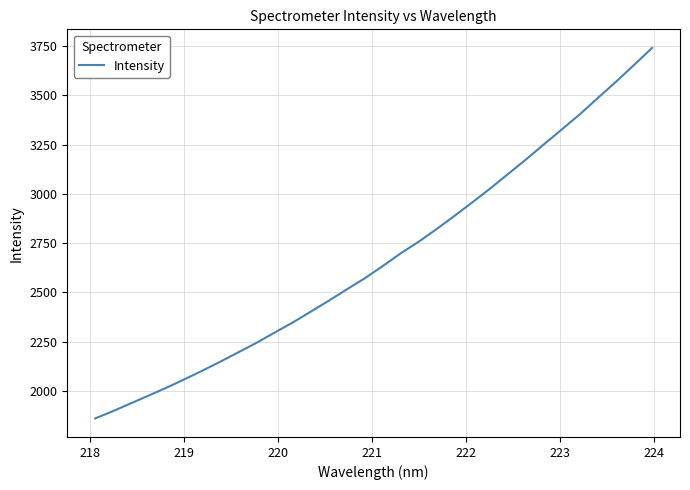

What is the difference between the maximum and minimum values?

1881.2